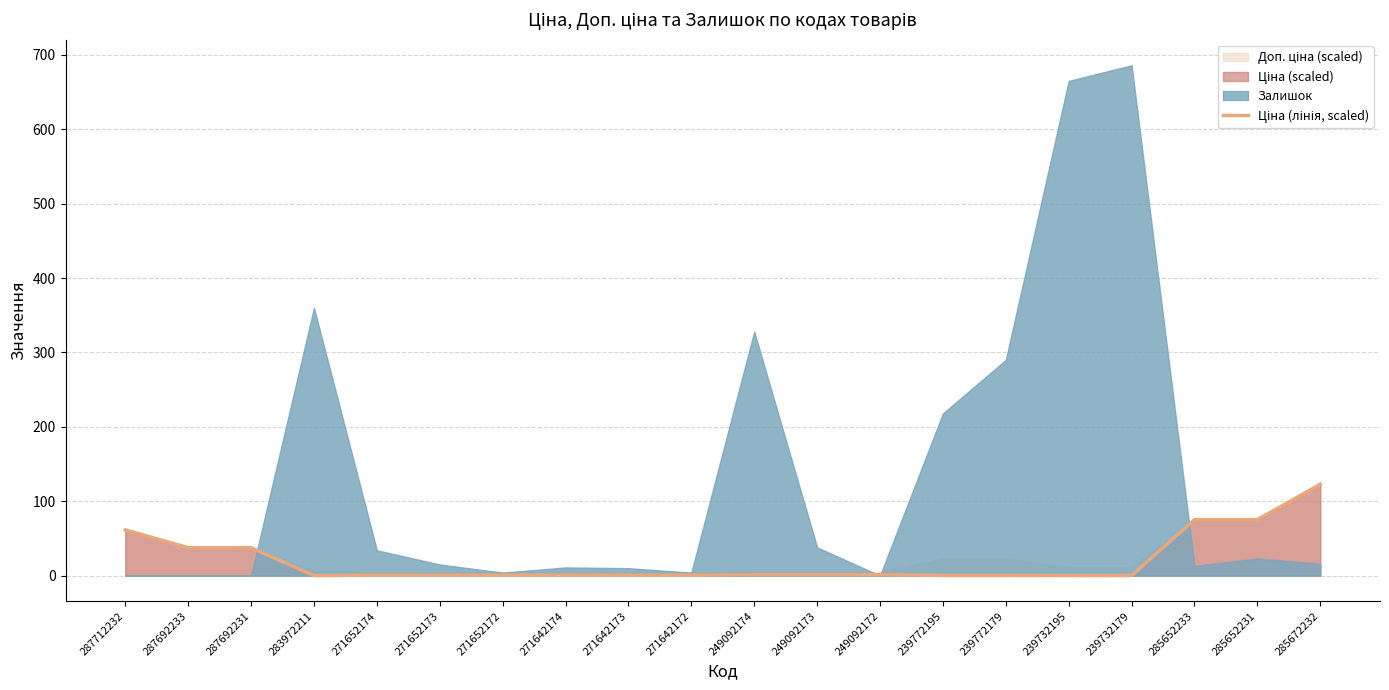

At which category does the data reach its first local valley?

283972211